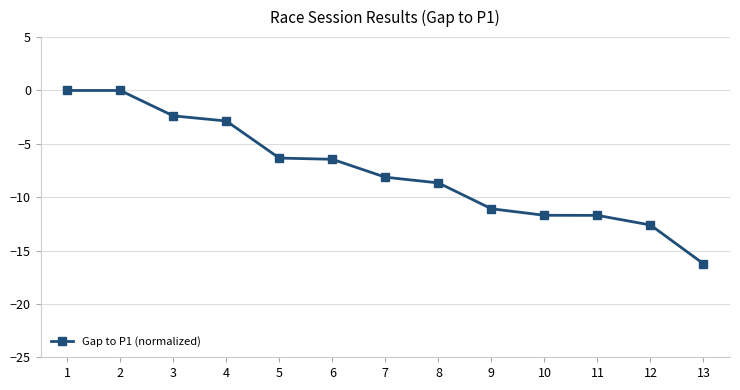

What is the value of the 10th point from the left?

-11.7